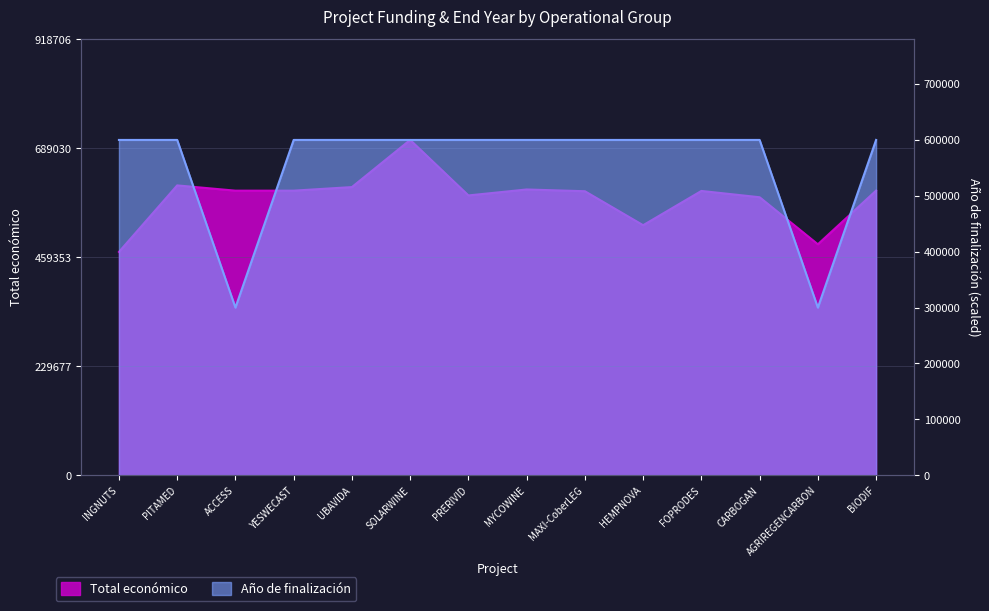

Is the value of Total económico at INGNUTS greater than the value of Año de finalización at PRERIVID?

No